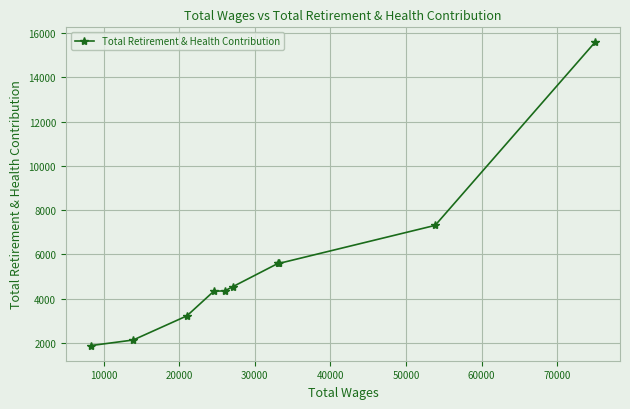

What is the average value?

5452